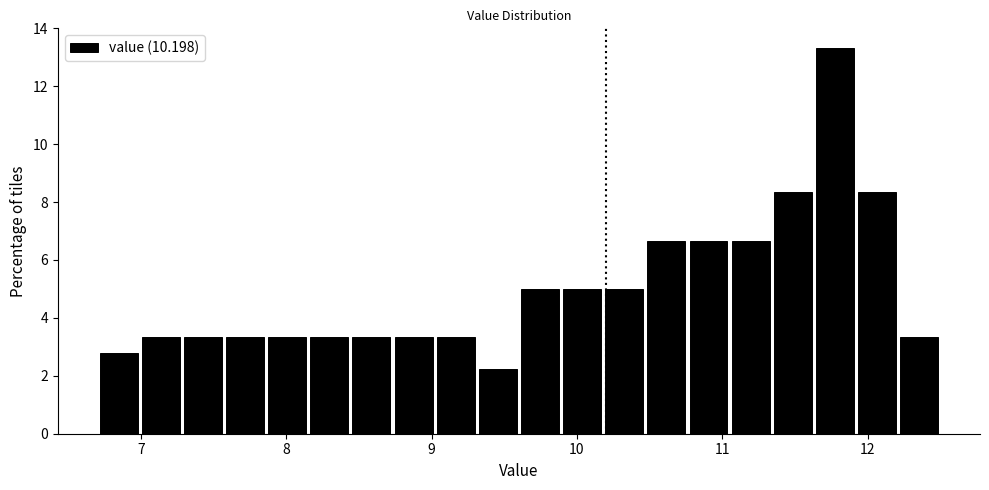

Around what value on the x-axis is the tallest bar? Give the approximate position of its centre, as read against the axis.

11.8